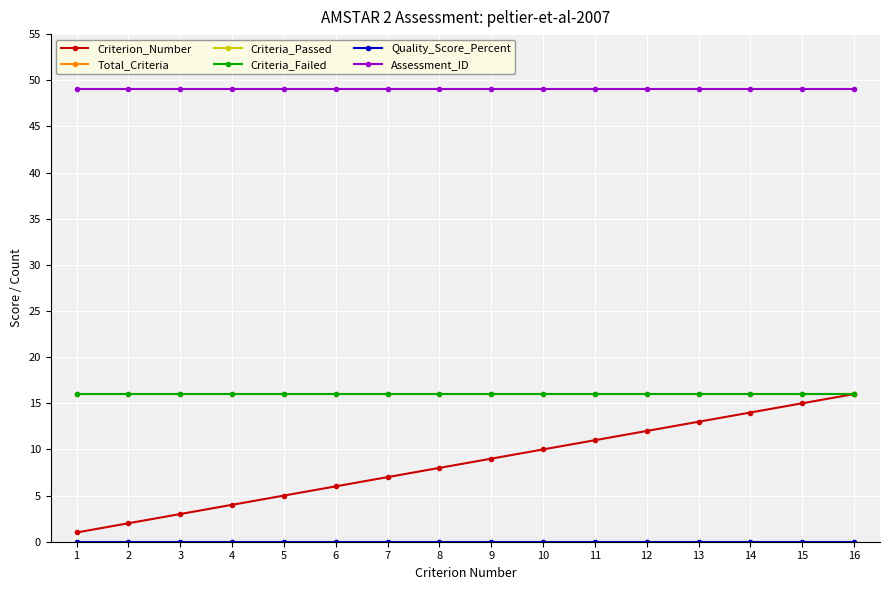

True or false: Criteria_Failed has more than 1 interior local peaks.

False